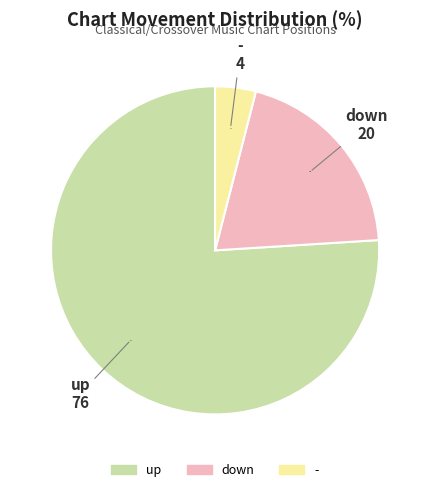

Between up and down, which is larger?

up